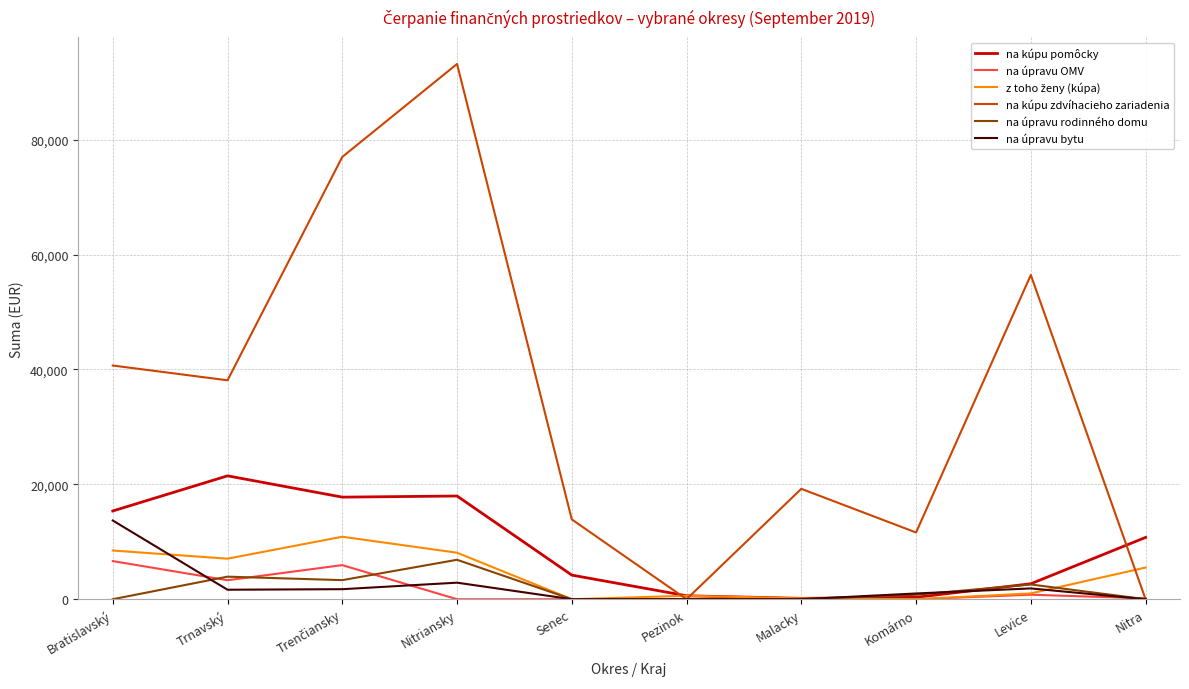

Read the na kúpu zdvíhacieho zariadenia value at Nitriansky.

93187.3